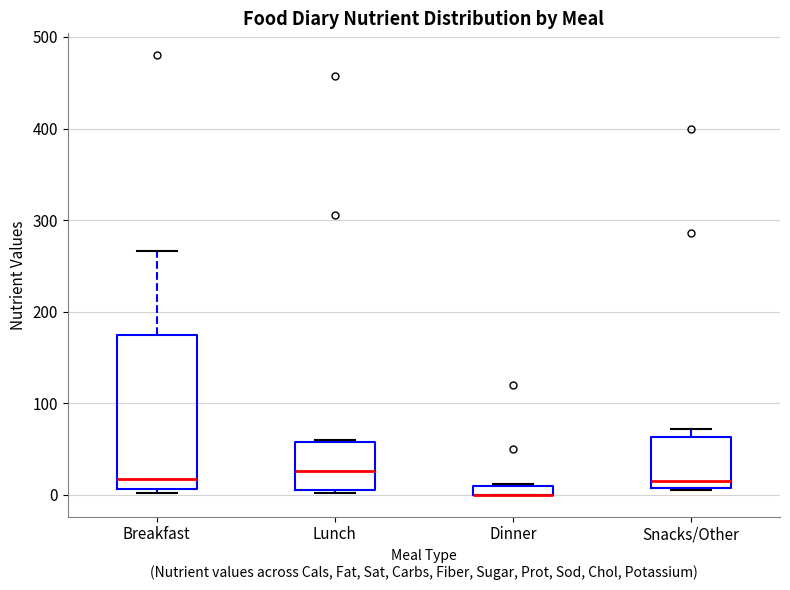

Where is the lower edge of the box for Lunch on the y-axis? The values are not printed on the chart, so give them approximately, as read against the axis.

10